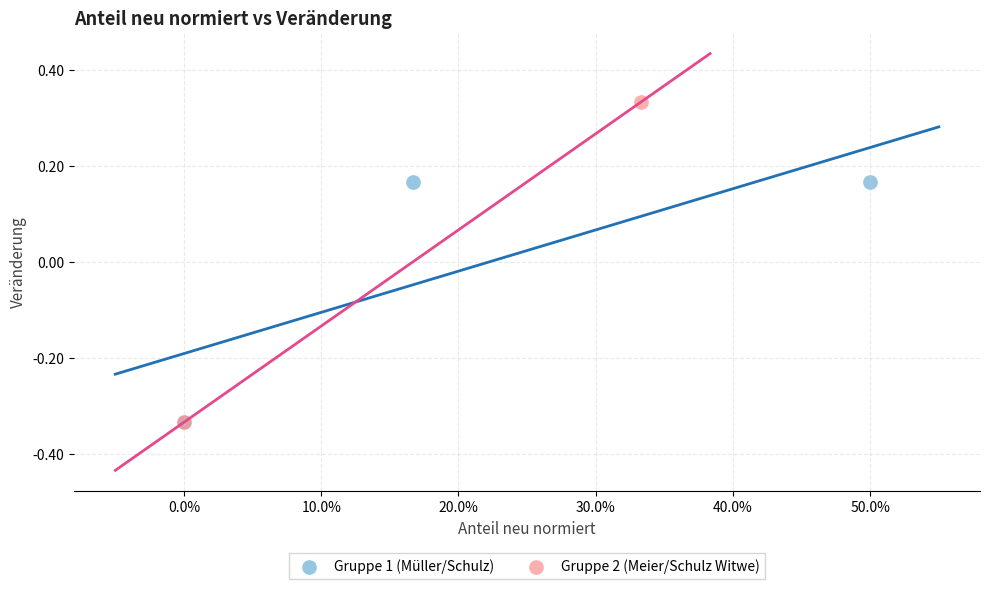

What are all the series names shown in the legend?

Gruppe 1 (Müller/Schulz), Gruppe 2 (Meier/Schulz Witwe)